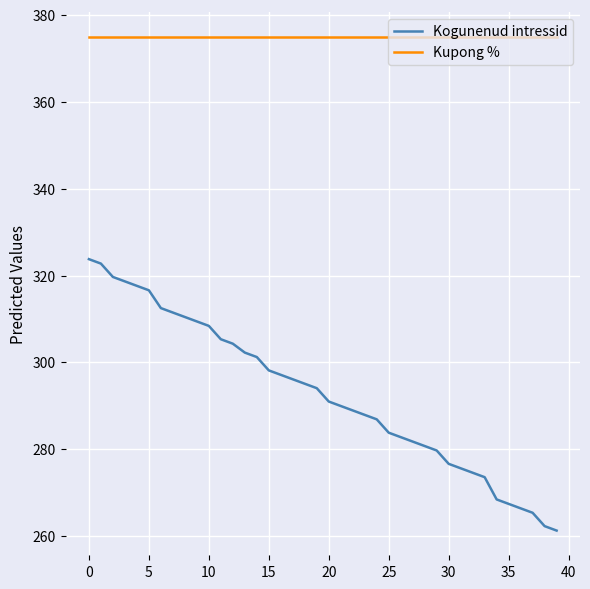

Does the chart have visible grid lines?

Yes